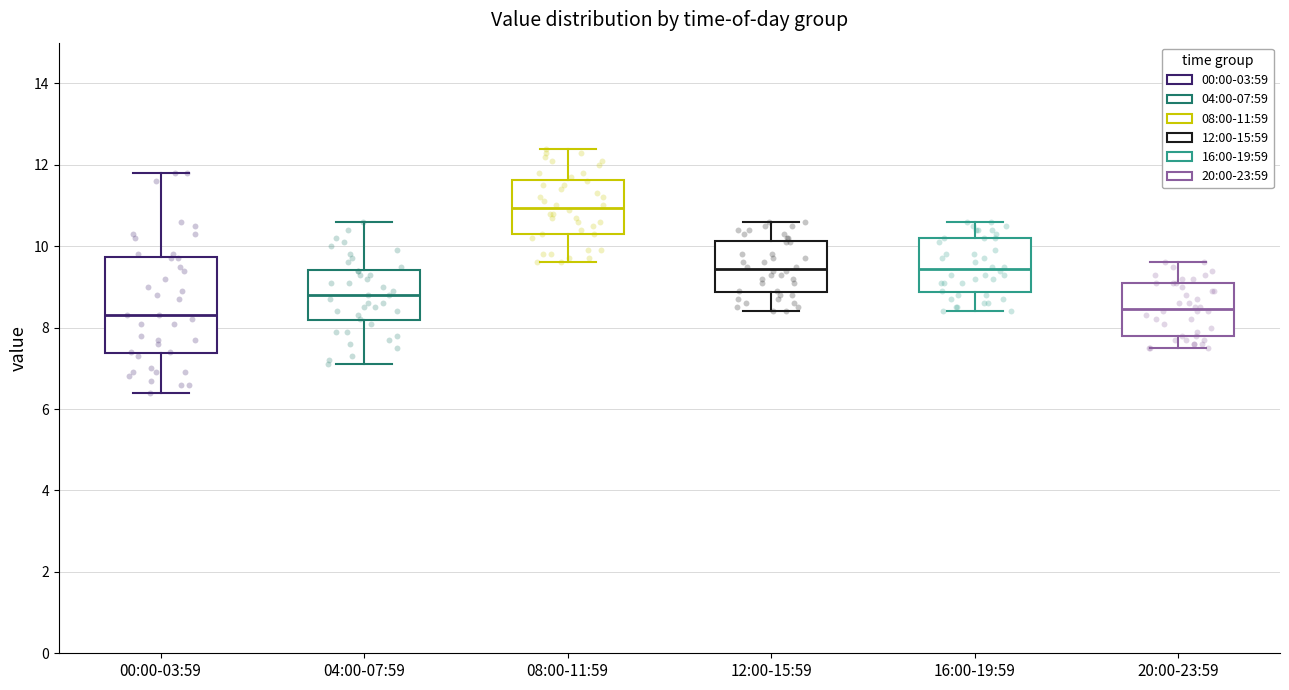

Comparing the boxes themselves (not the whiskers), which one is the tallest?

00:00-03:59